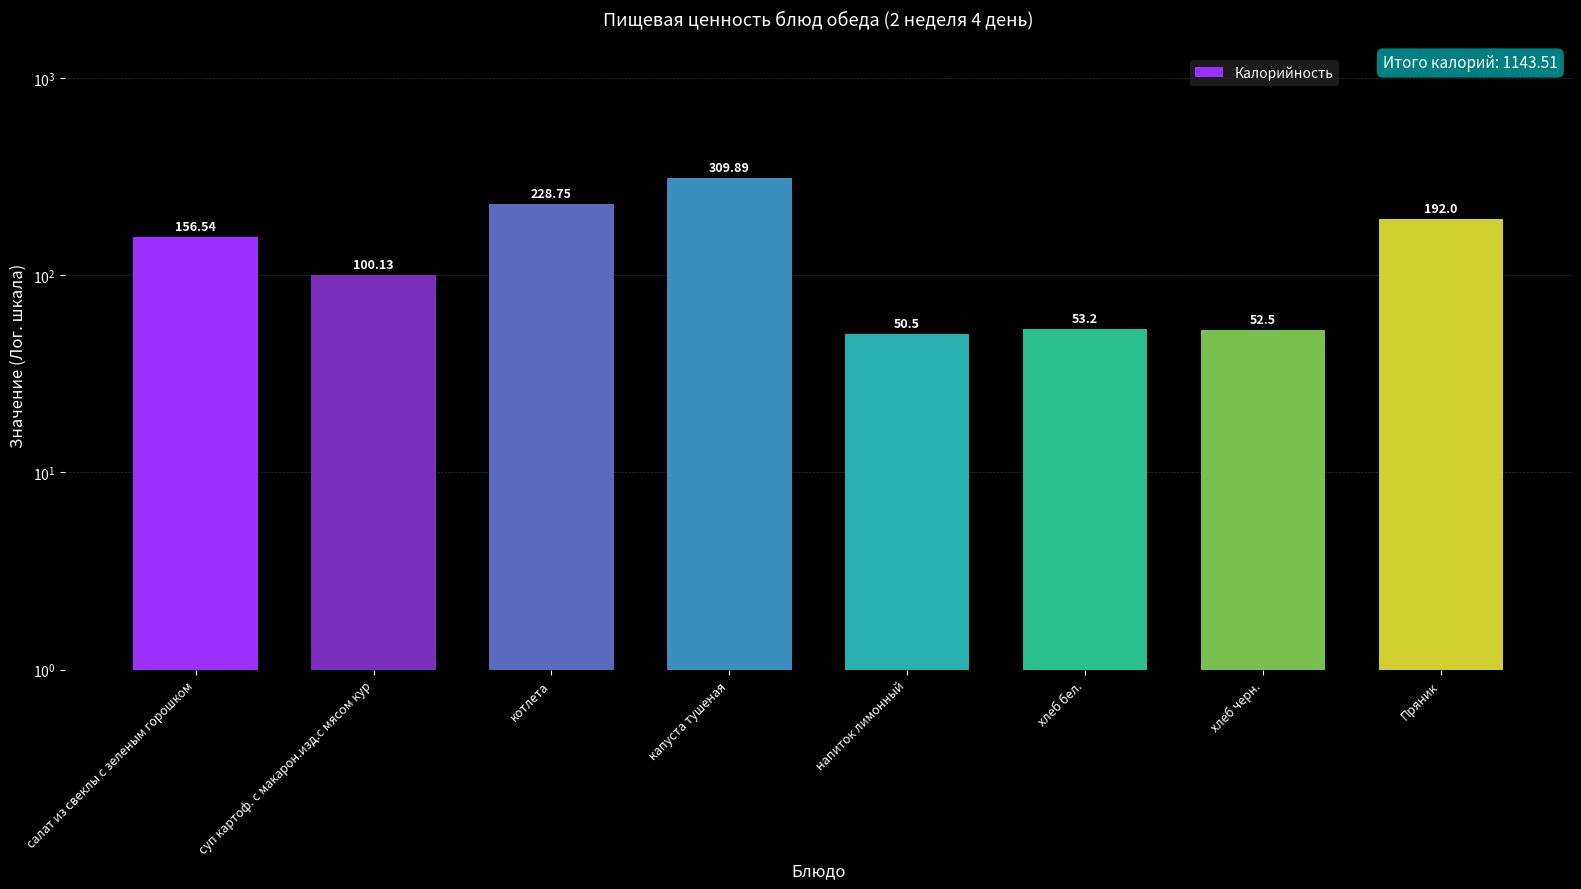

At which category does the chart reach its peak across all series?

капуста тушеная